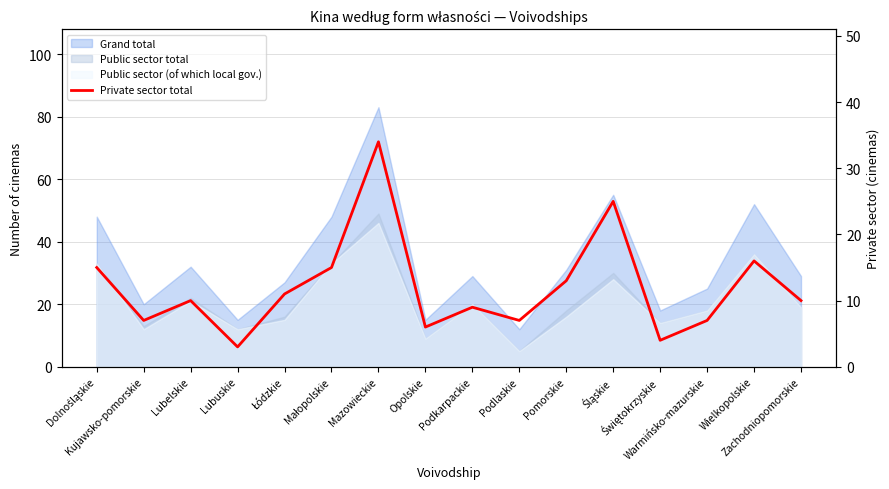

Where is the data nearest to the value 18?

Wielkopolskie